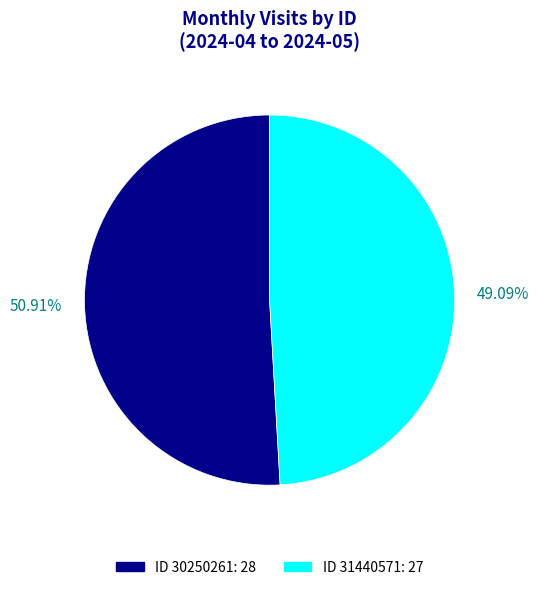

Do 50.91% and 49.09% together represent more than half of the pie?

Yes